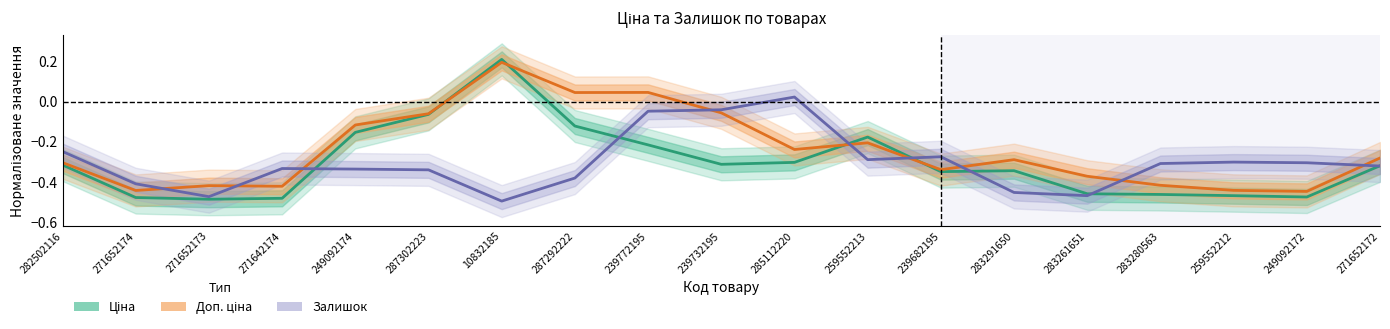

Reading left to right, transcribe all the data shown in this chart.

Ціна: 282502116=-0.3	271652174=-0.5	271652173=-0.5	271642174=-0.5	249092174=-0.2	287302223=-0.1	10832185=0.2	287292222=-0.1	239772195=-0.2	239732195=-0.3	285112220=-0.3	259552213=-0.2	239682195=-0.3	283291650=-0.3	283261651=-0.5	283280563=-0.5	259552212=-0.5	249092172=-0.5	271652172=-0.3
Доп. ціна: 282502116=-0.3	271652174=-0.4	271652173=-0.4	271642174=-0.4	249092174=-0.1	287302223=-0.1	10832185=0.2	287292222=0.0	239772195=0.0	239732195=-0.1	285112220=-0.2	259552213=-0.2	239682195=-0.3	283291650=-0.3	283261651=-0.4	283280563=-0.4	259552212=-0.4	249092172=-0.4	271652172=-0.3
Залишок: 282502116=-0.2	271652174=-0.4	271652173=-0.5	271642174=-0.3	249092174=-0.3	287302223=-0.3	10832185=-0.5	287292222=-0.4	239772195=-0.0	239732195=-0.0	285112220=0.0	259552213=-0.3	239682195=-0.3	283291650=-0.5	283261651=-0.5	283280563=-0.3	259552212=-0.3	249092172=-0.3	271652172=-0.3